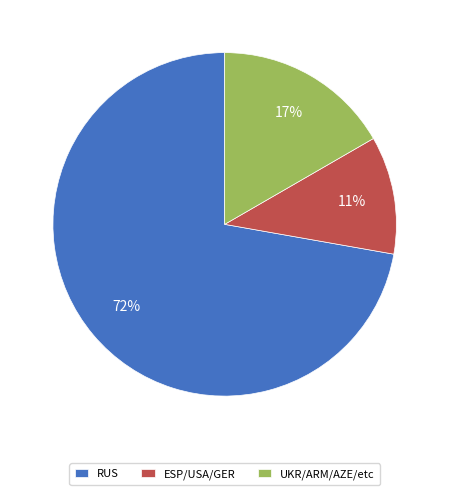

Is the sum of RUS and UKR/ARM/AZE/etc greater than half?

Yes